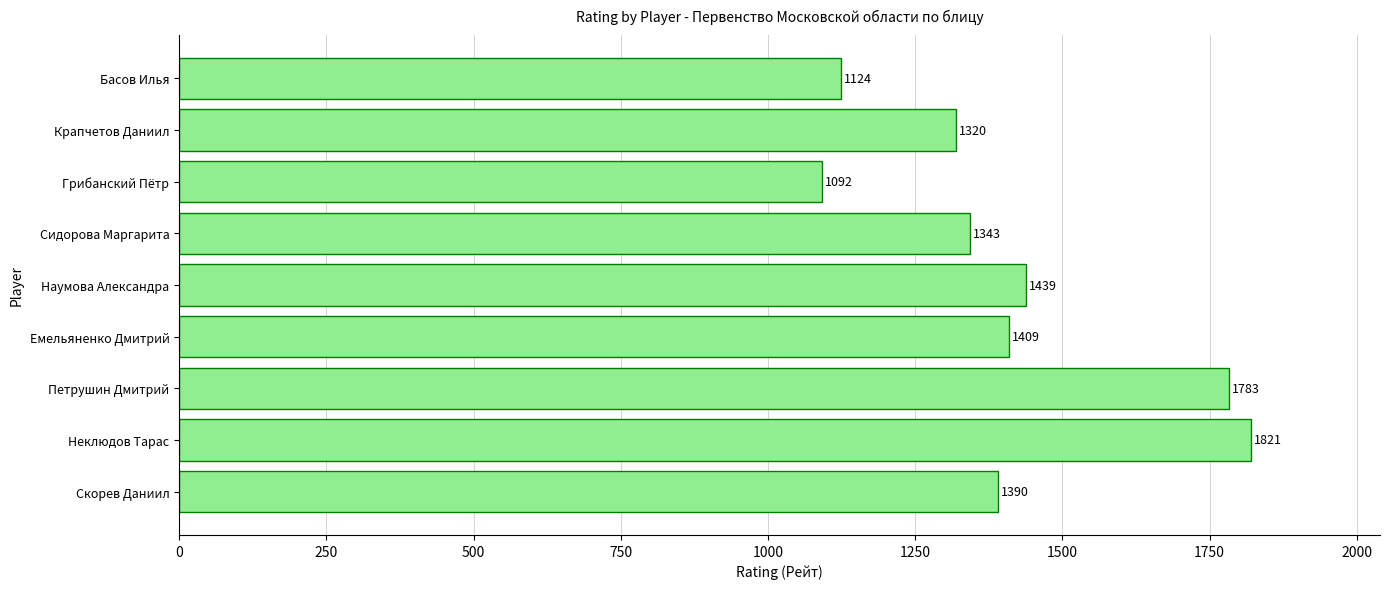

What is the difference between the maximum and second lowest values?

697